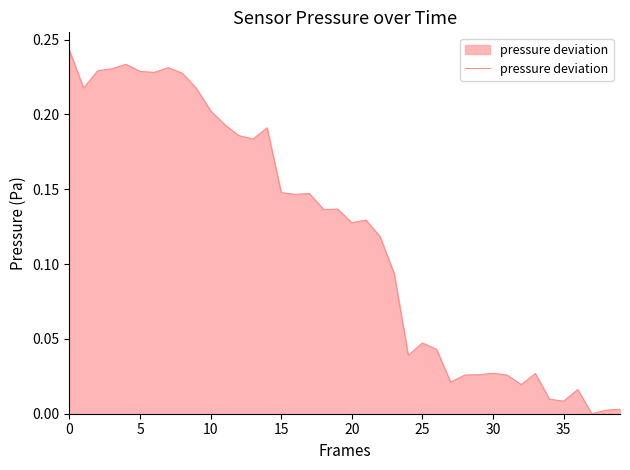

The value at 25 is 0.1. True or false?

False